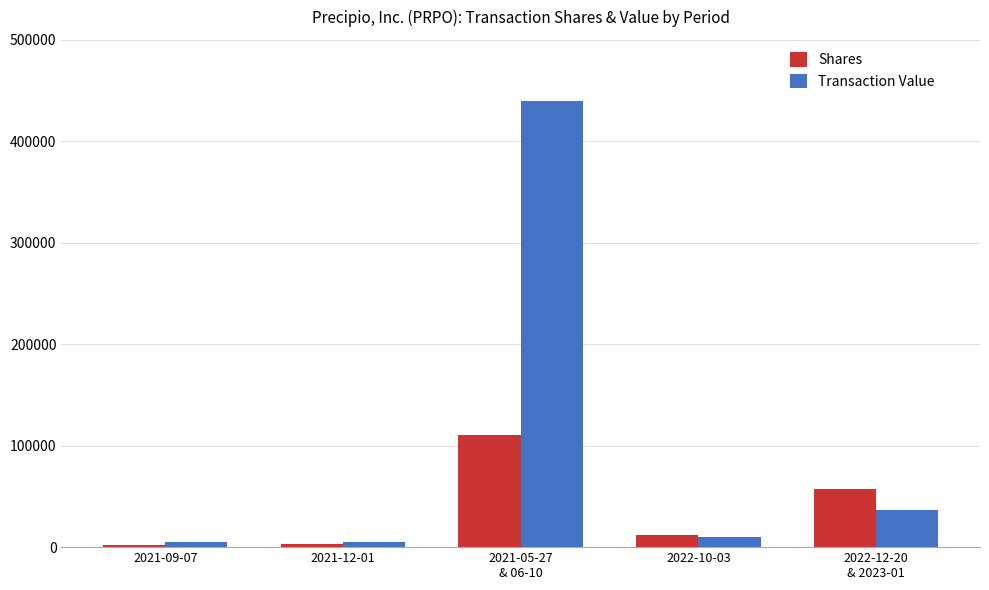

How many data points in Transaction Value are less than 10005?

2